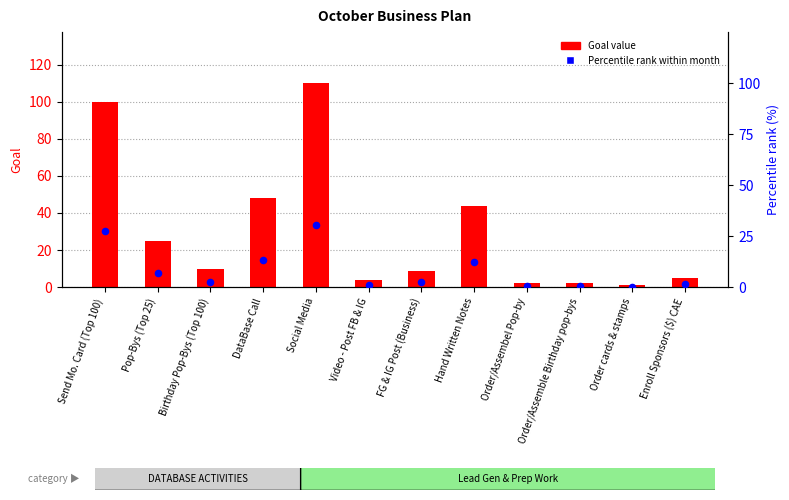

What is the total value across all series at Order/Assemble Birthday pop-bys?

2.6